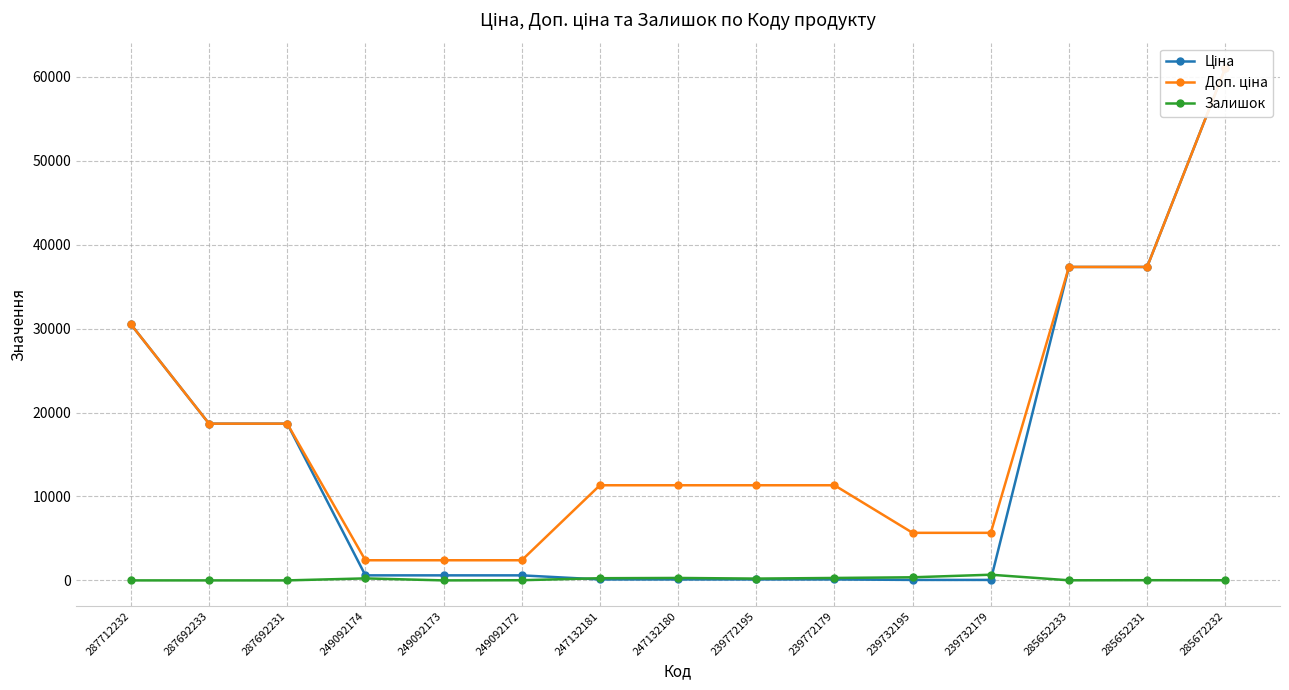

What is the highest value of the Доп. ціна series?

61024.7